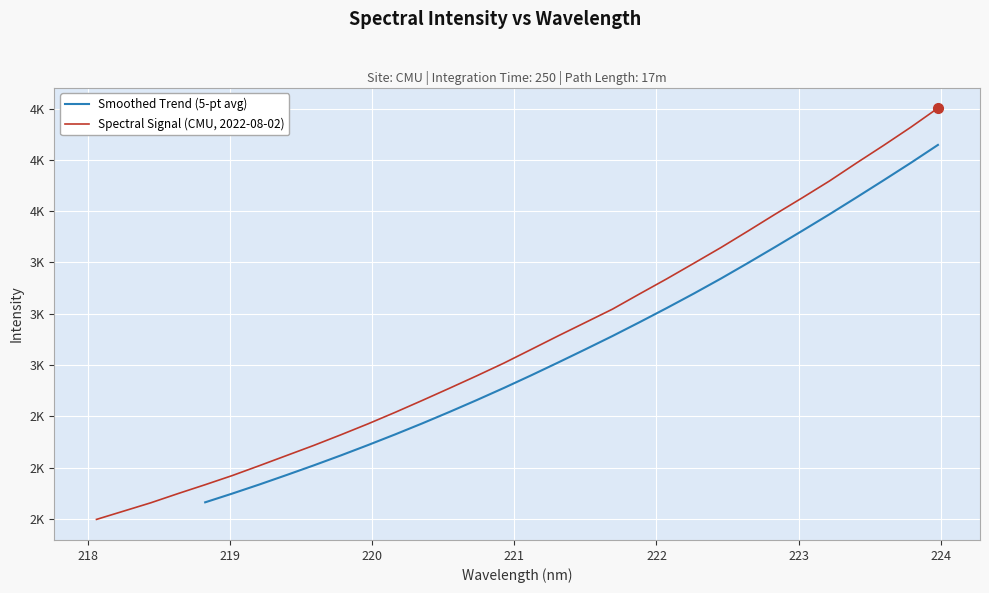

What position from the right is 219.7801?

23